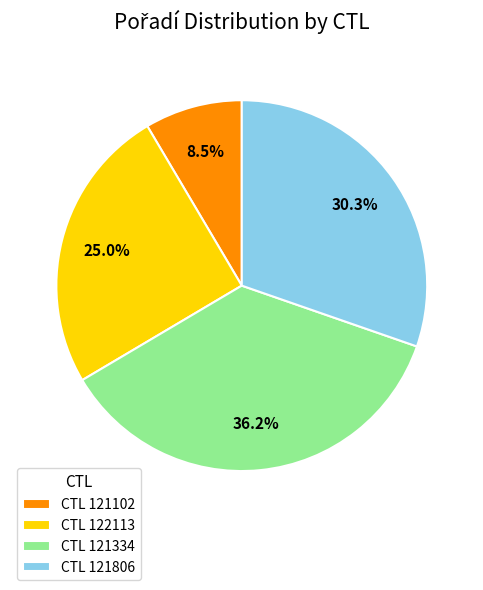

What is the total percentage of CTL 121806 and CTL 121102?

38.8%